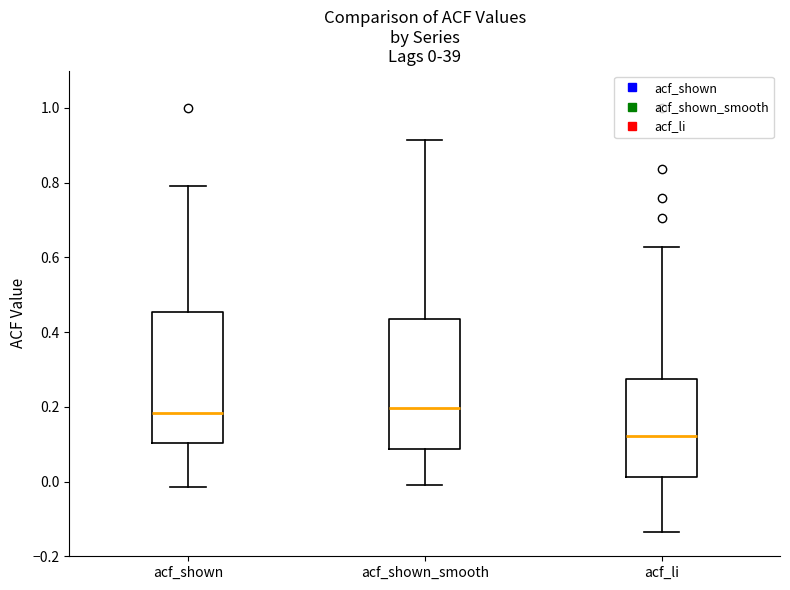

Which box has the lowest median line?

acf_li